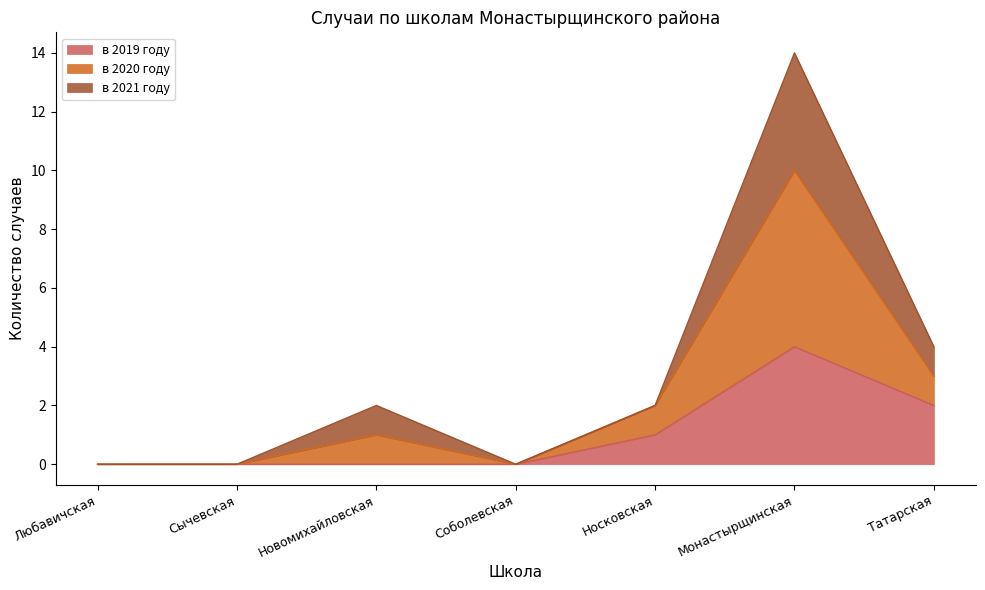

What value does the в 2019 году series have at Монастырщинская?

4